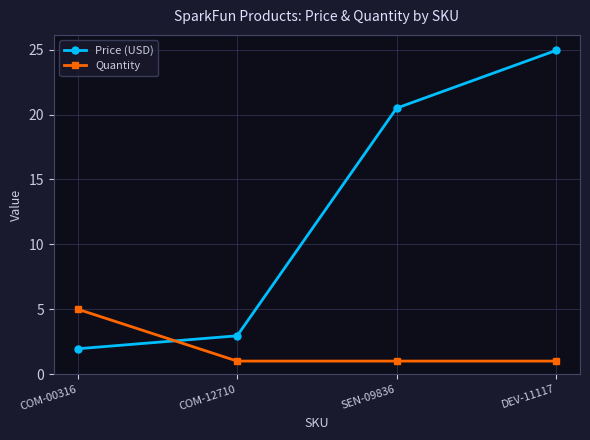

What is the value of the Price (USD) point at the 2nd from the left?

3.0